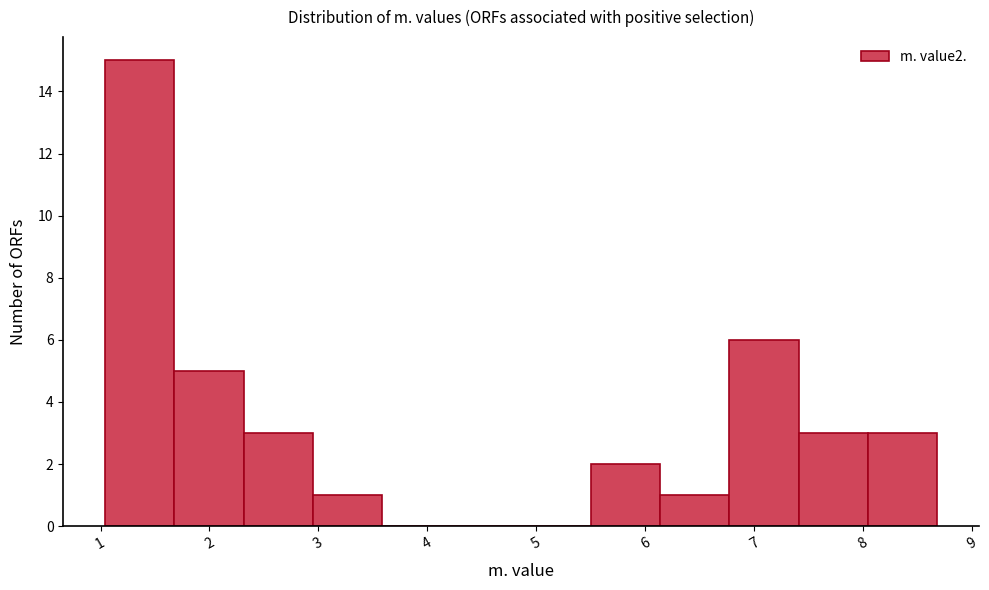

Reading left to right, list every bar in this chart as the range it spans on the x-axis followed by its height. Neither the bar edges nor the heights are printed on the chart, so give them approximately, as read against the axes.

1.0 to 1.7: 15
1.7 to 2.3: 5
2.3 to 3.0: 3
3.0 to 3.6: 1
3.6 to 4.2: 0
4.2 to 4.9: 0
4.9 to 5.5: 0
5.5 to 6.1: 2
6.1 to 6.8: 1
6.8 to 7.4: 6
7.4 to 8.0: 3
8.0 to 8.7: 3